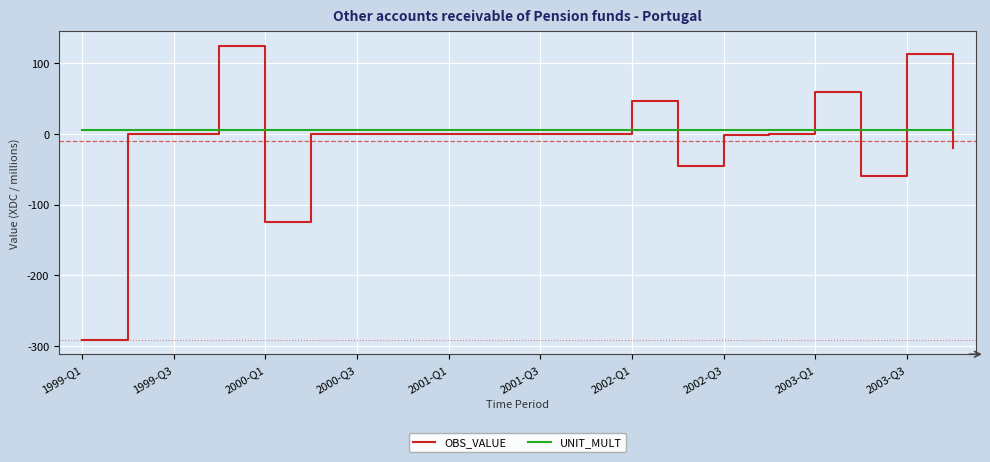

What are all the series names shown in the legend?

OBS_VALUE, UNIT_MULT